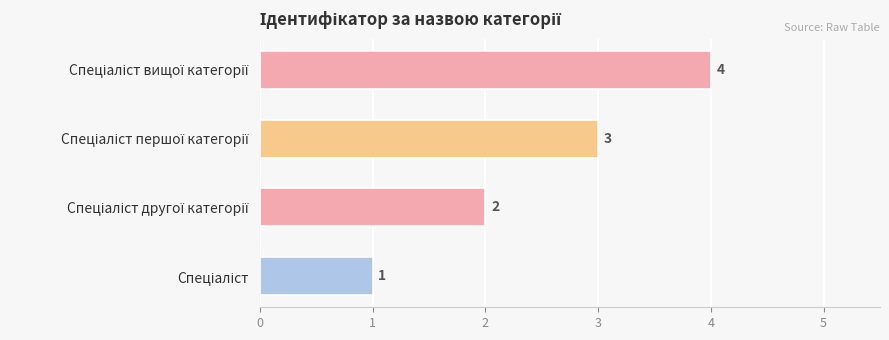

Count the values in the range 2 to 4.

3